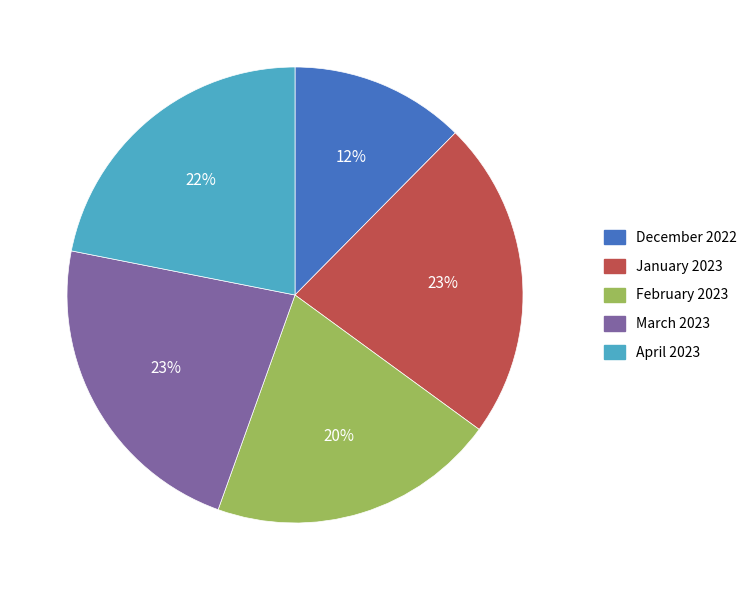

Does March 2023 account for over 50% of the chart?

No